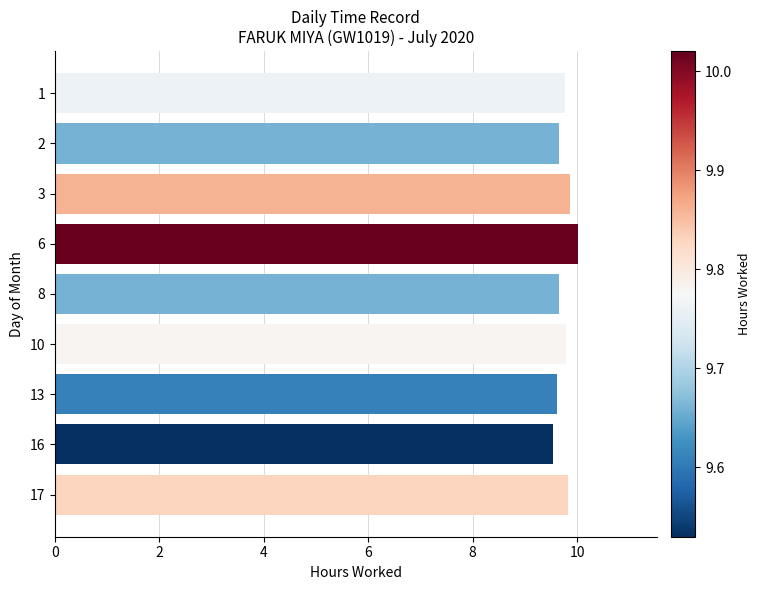

Are the bars horizontal?

Yes